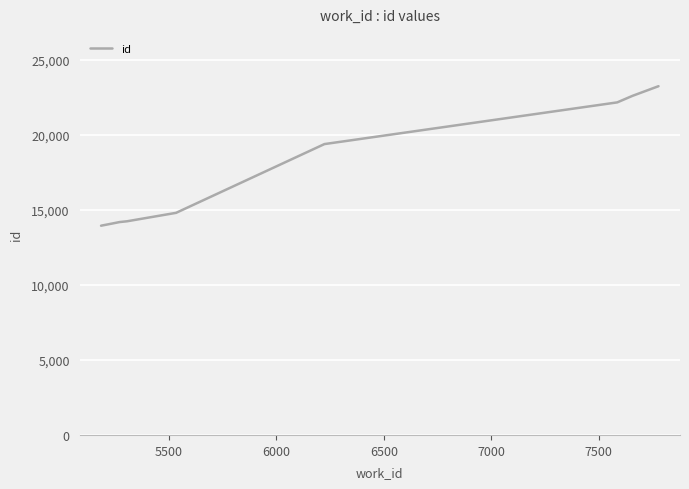

What is the maximum value shown in the chart?

23244